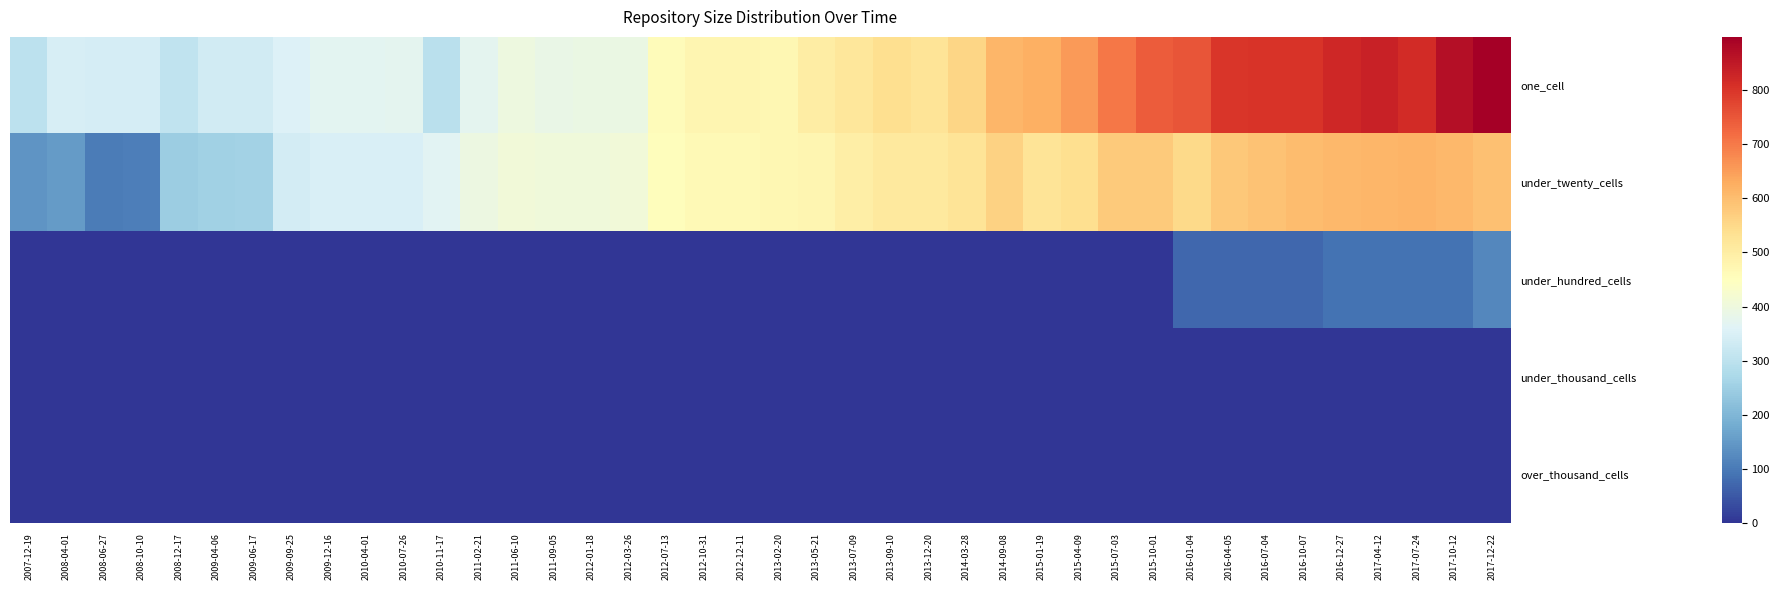

At which category is the sum across all series the highest?

2017-12-22